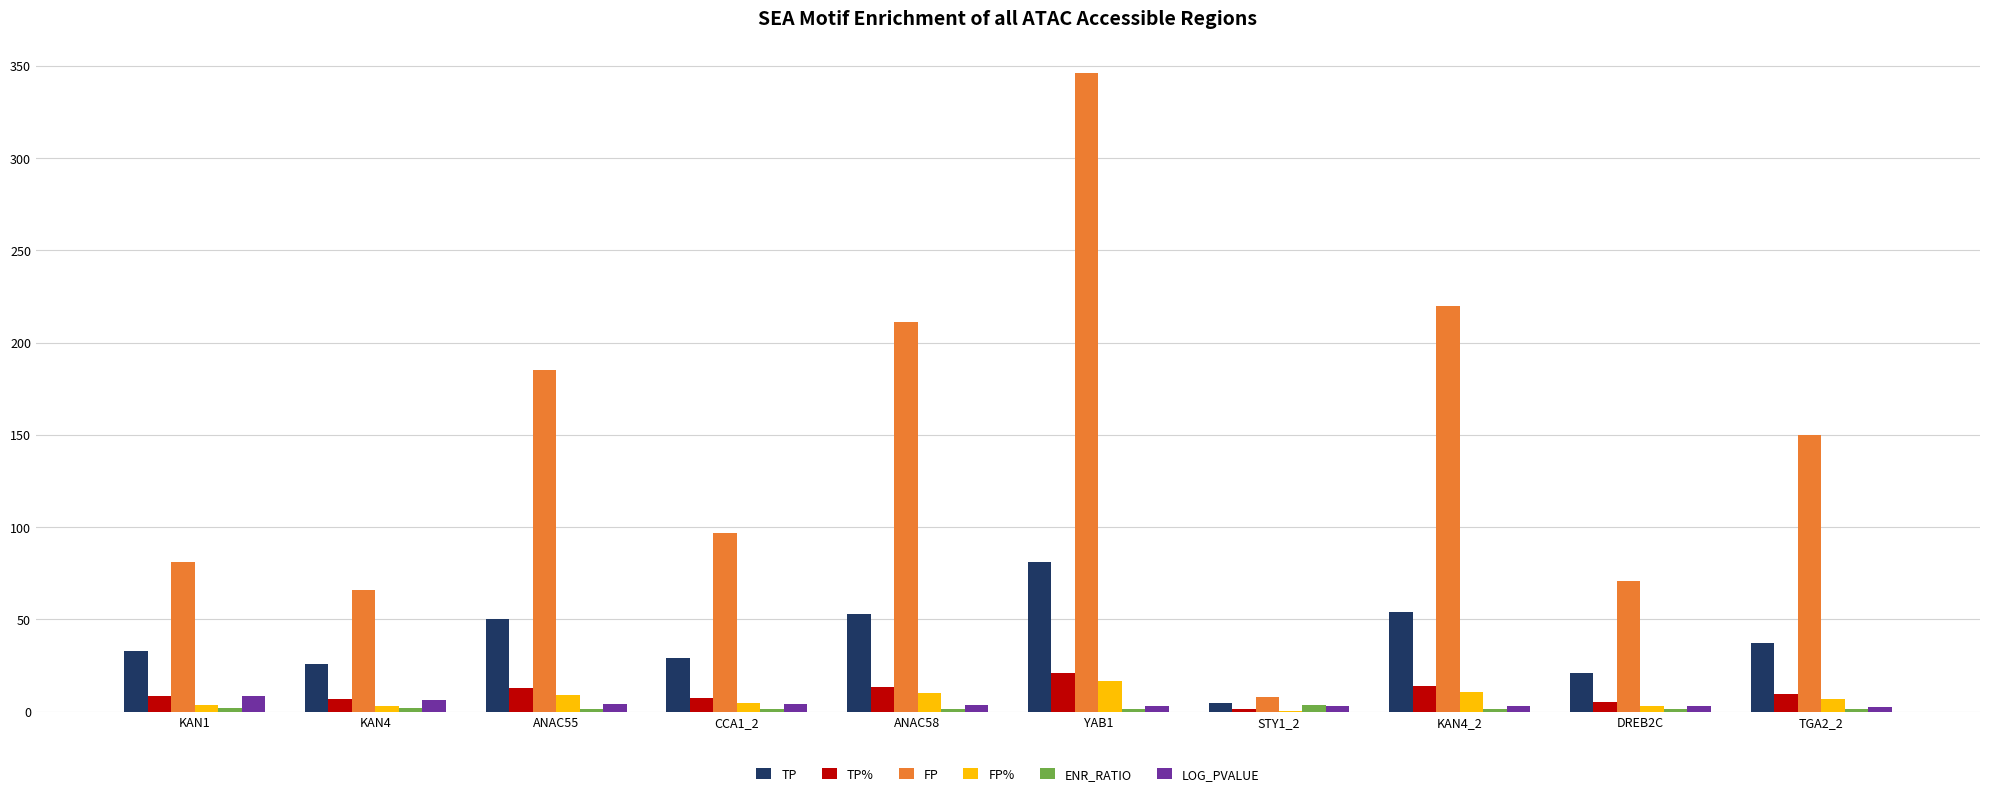

The value of TP at KAN4 is 26.0. True or false?

True